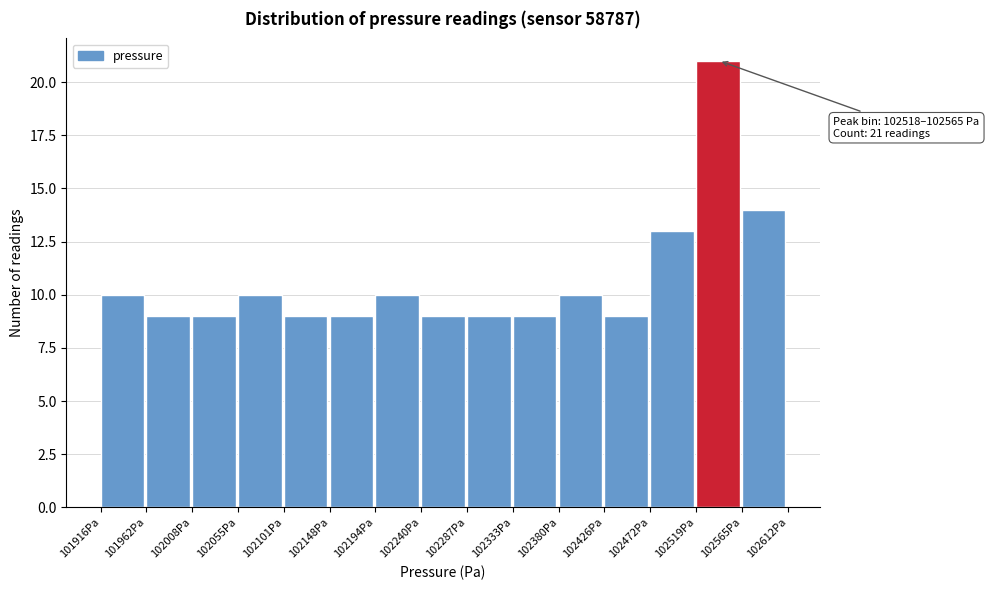

Over which range of the x-axis is the bar tallest?

102520 to 102565